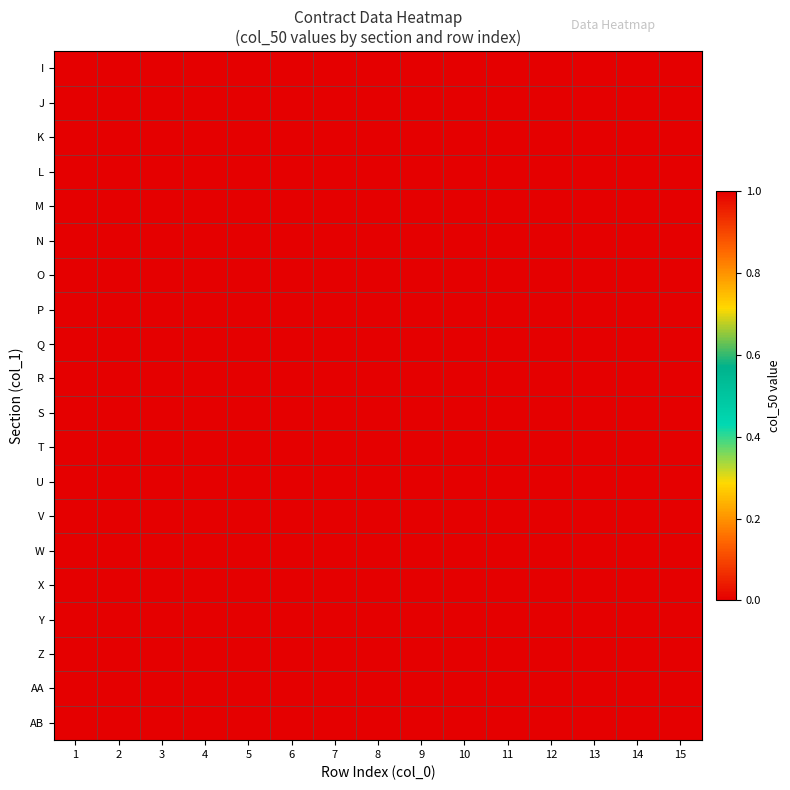

What is the difference between the highest and lowest values at 1?

1